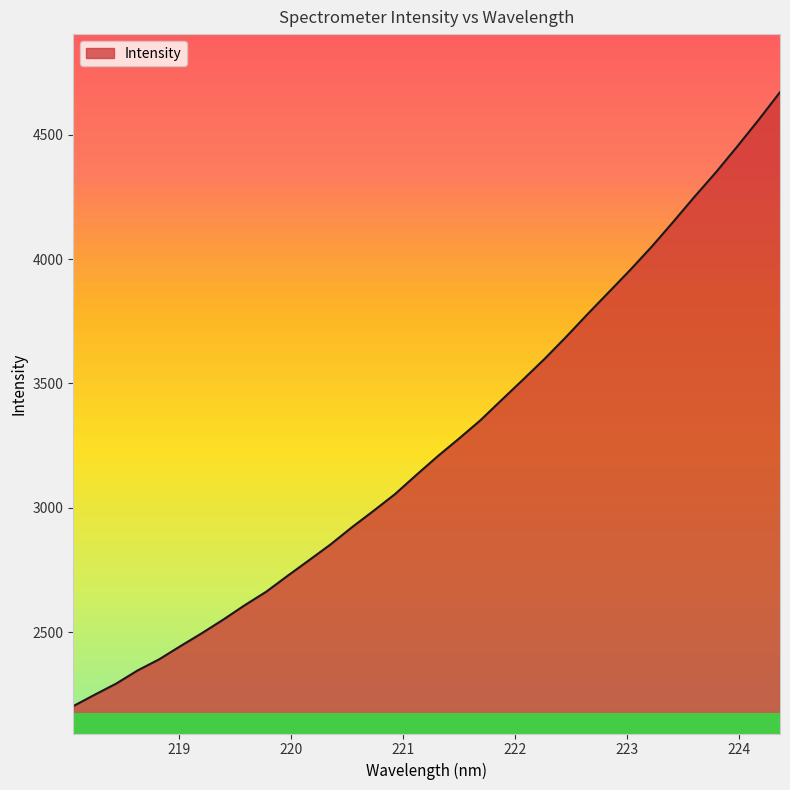

What is the difference between the maximum and minimum values?

2469.1